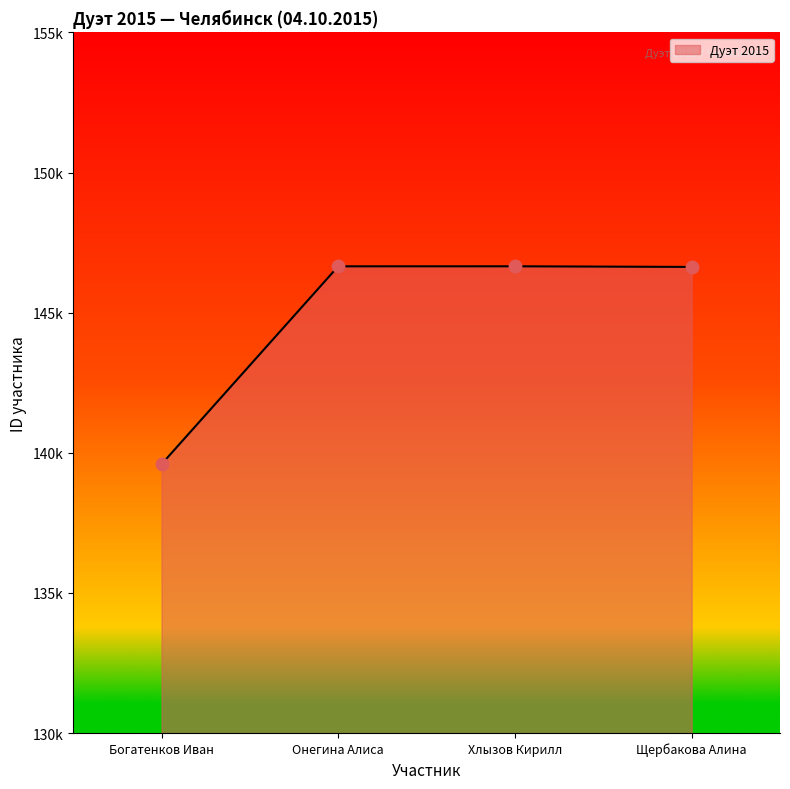

Between Онегина Алиса and Богатенков Иван, which is larger?

Онегина Алиса